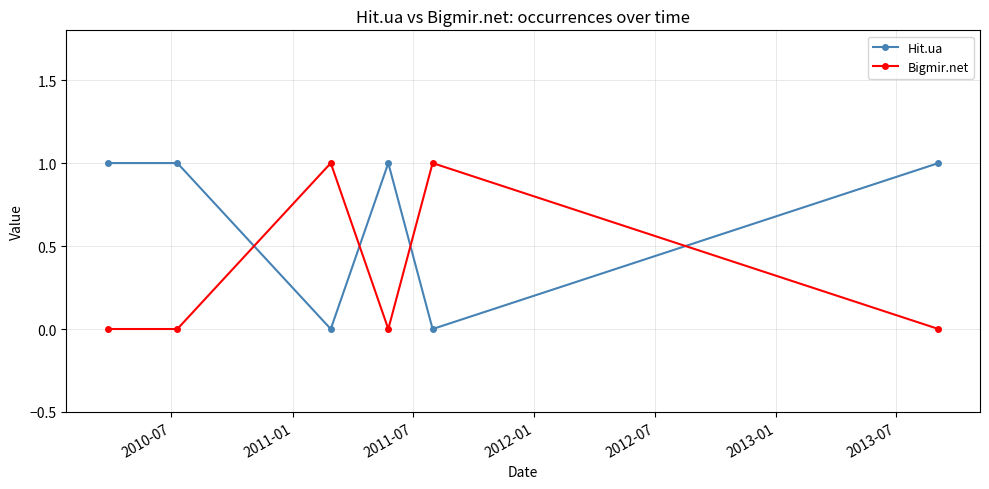

At how many categories does at least one series exceed 0?

6